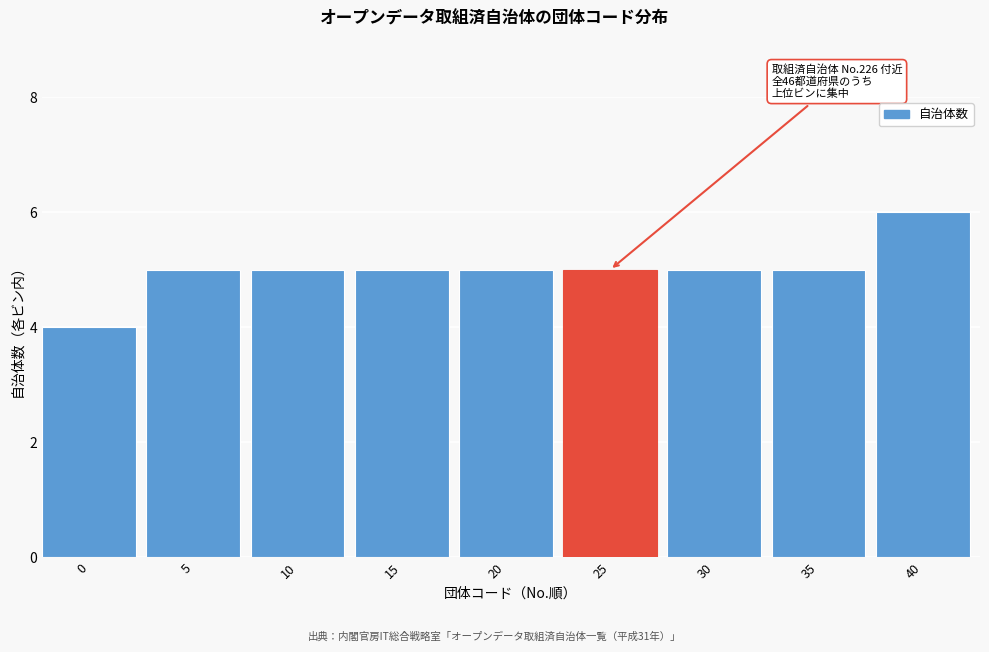

Reading left to right, what are all the values shown in this chart?

4	5	5	5	5	5	5	5	6